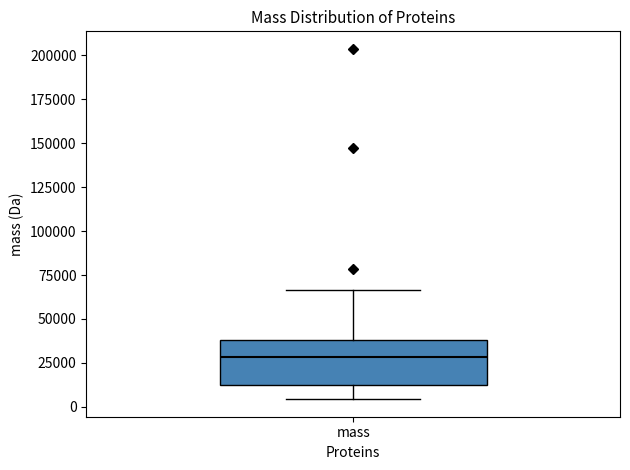

Transcribe this box plot: give where the median line is, the range the box spans, and where the two whiskers end, as read against the y-axis. The values are not printed on the chart, so give them approximately, as read against the axis.

median 30000, box 15000 to 40000, whiskers 5000 to 65000